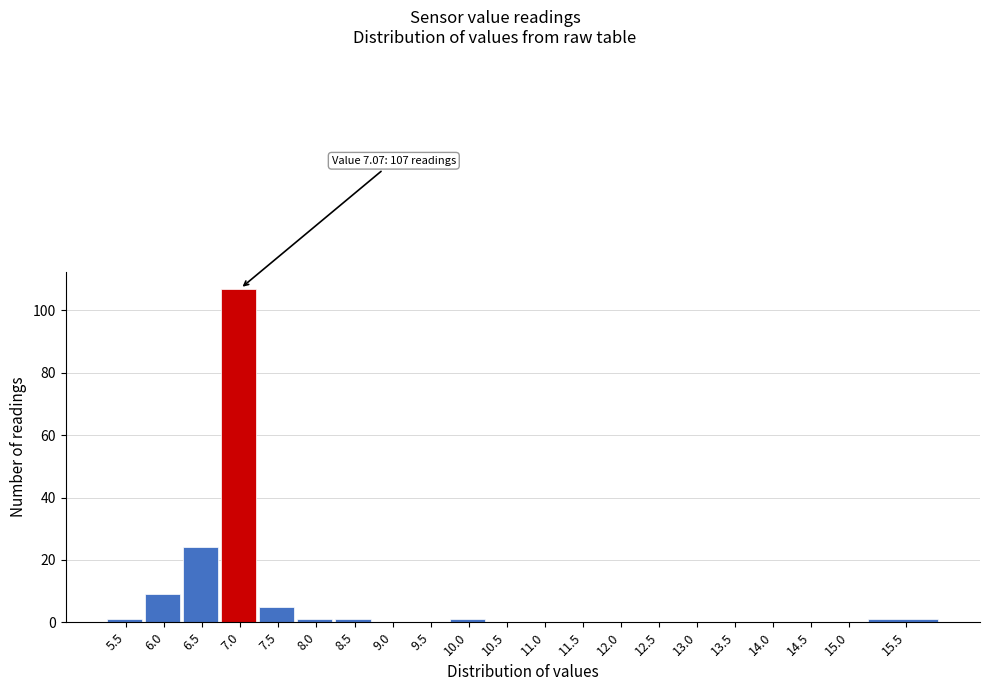

Reading left to right, list all the values displayed in this chart.

5.5=1	6.0=9	6.5=24	7.0=107	7.5=5	8.0=1	8.5=1	9.0=0	9.5=0	10.0=1	10.5=0	11.0=0	11.5=0	12.0=0	12.5=0	13.0=0	13.5=0	14.0=0	14.5=0	15.0=0	15.5=1